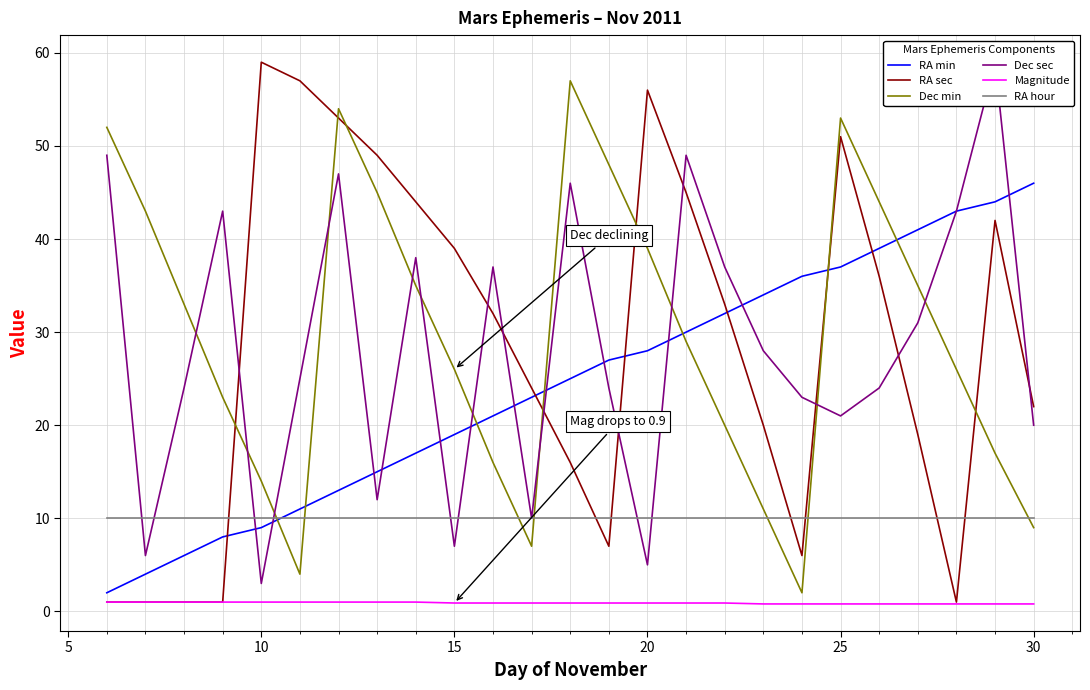

How many intersections are there between RA hour and RA sec?

7